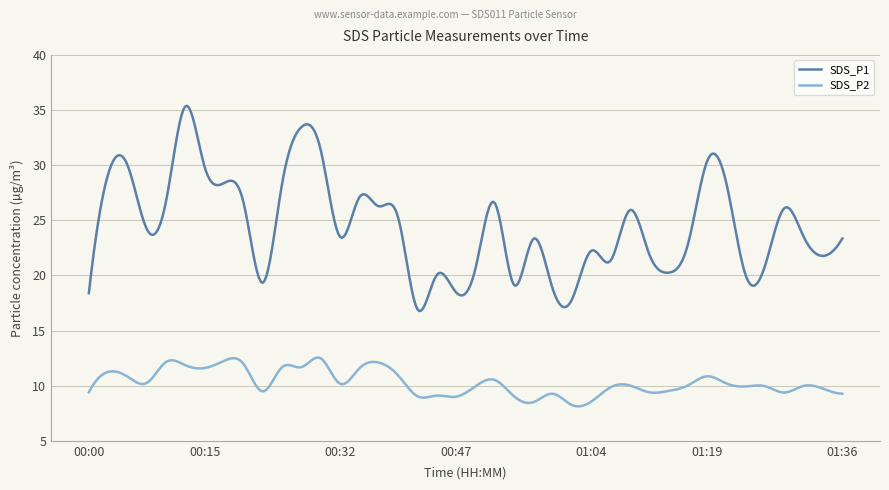

Rank the series by their maximum value, from highest to lowest.

SDS_P1, SDS_P2